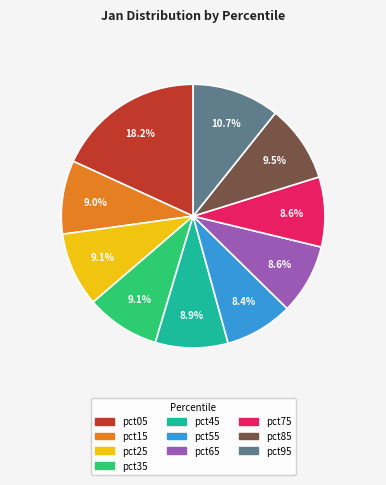

How many segments does this pie chart have?

10